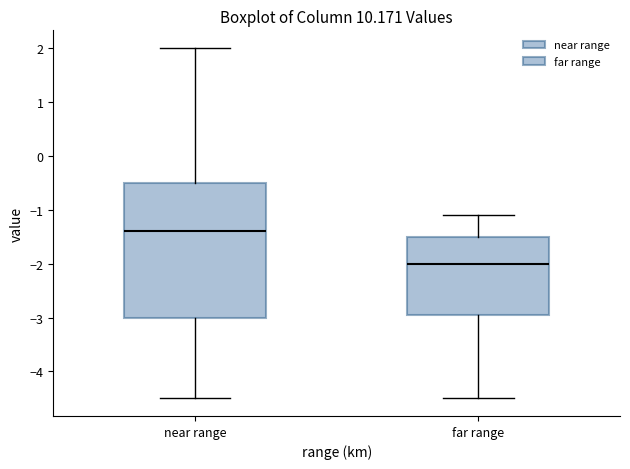

Reading left to right, read every box against the y-axis: the position of its median line, the range the box covers, and the ends of its whiskers. The values are not printed on the chart, so give them approximately, as read against the axis.

near range: median -1.4, box -3.0 to -0.5, whiskers -4.5 to 2.0
far range: median -2.0, box -2.9 to -1.5, whiskers -4.5 to -1.1